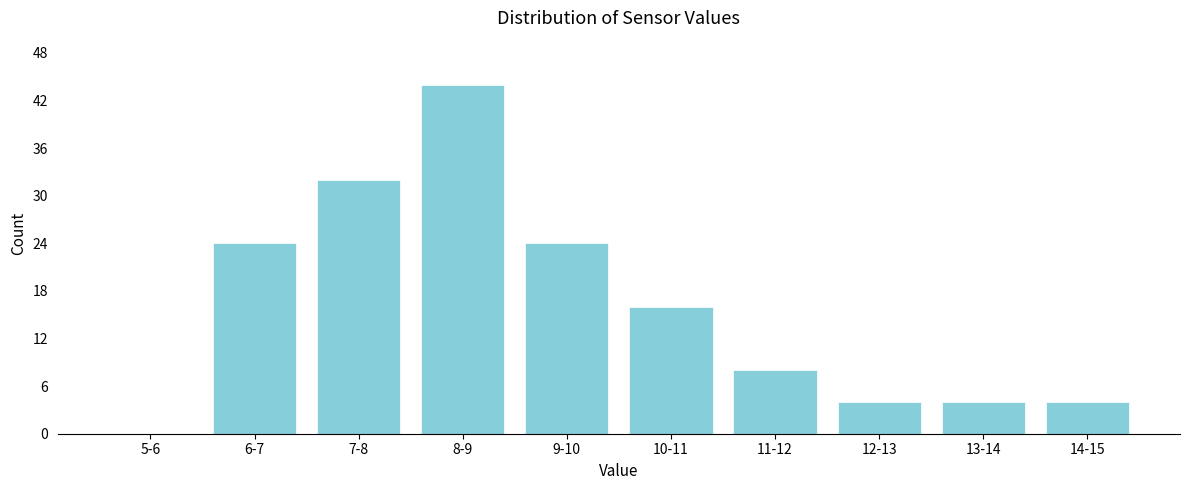

Reading left to right, list all the values displayed in this chart.

5-6=0	6-7=24	7-8=32	8-9=44	9-10=24	10-11=16	11-12=8	12-13=4	13-14=4	14-15=4